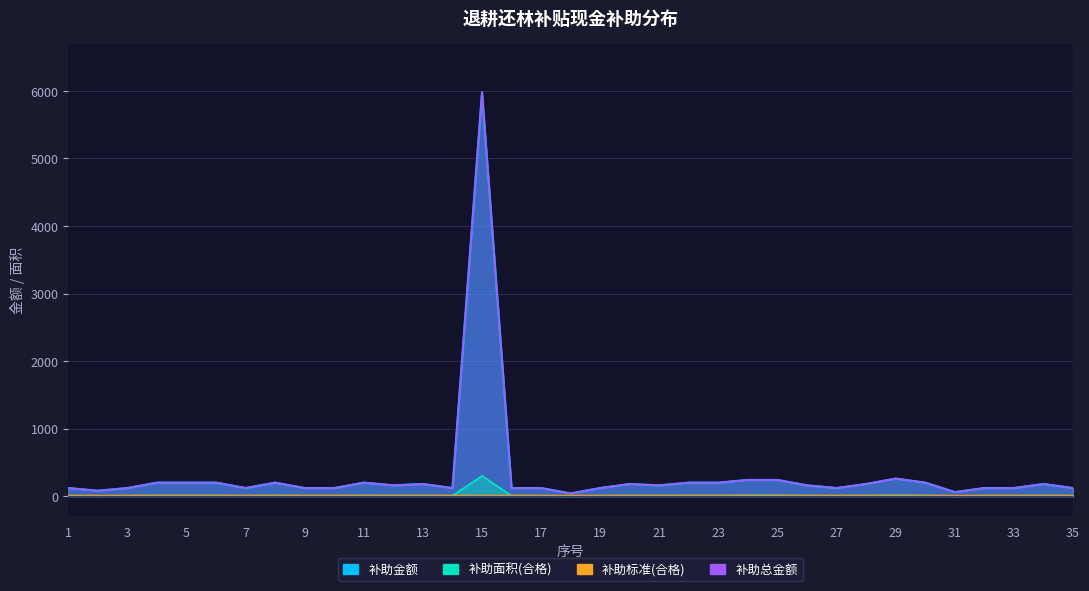

What is the difference between the maximum and minimum values in the 补助金额 series?

5940